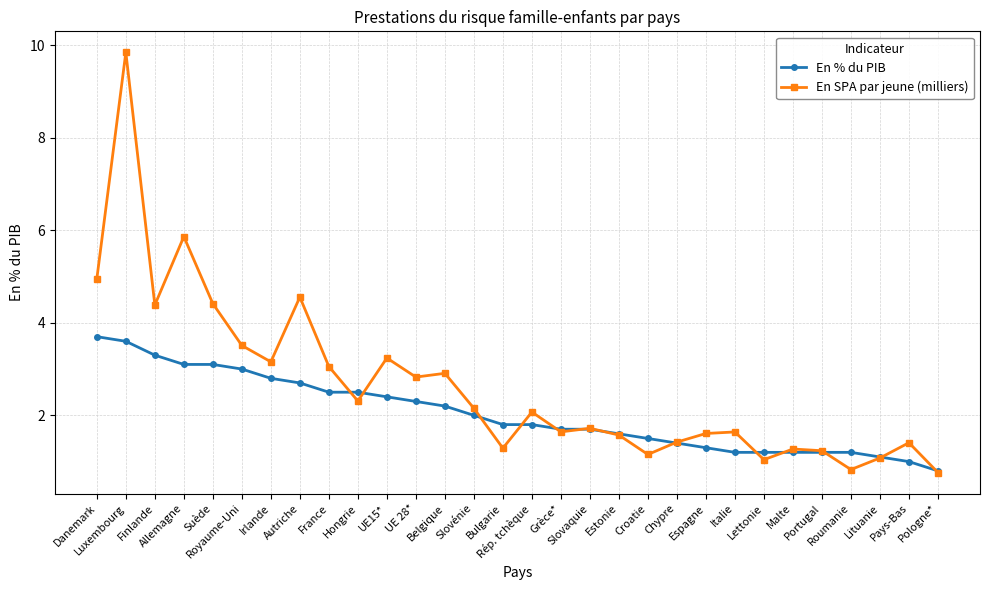

What position from the left is Royaume-Uni?

6